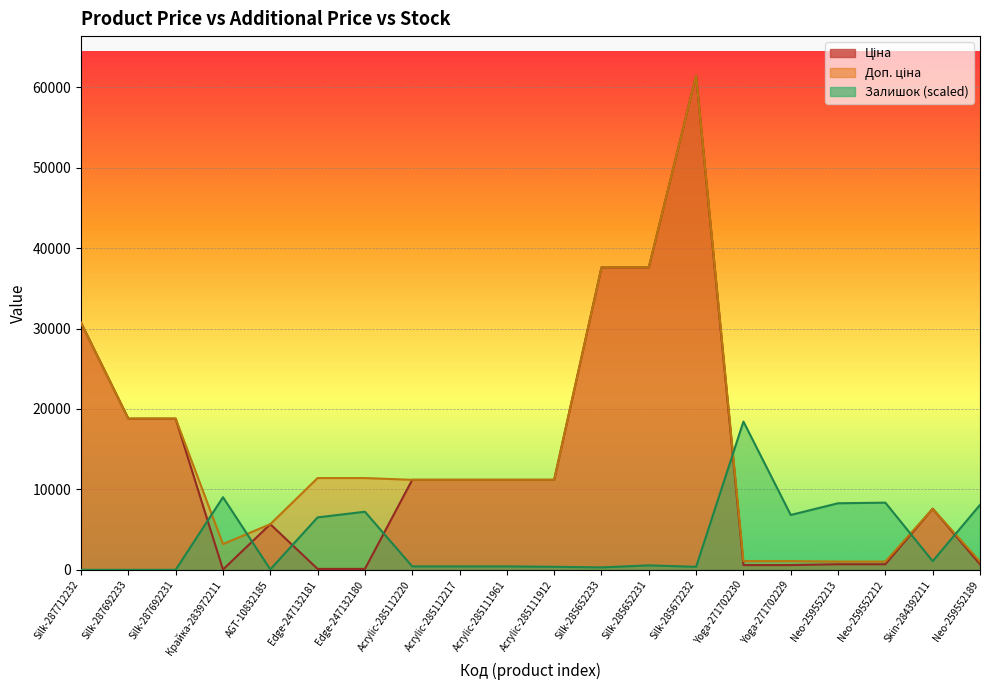

How many lines are shown in the chart?

3